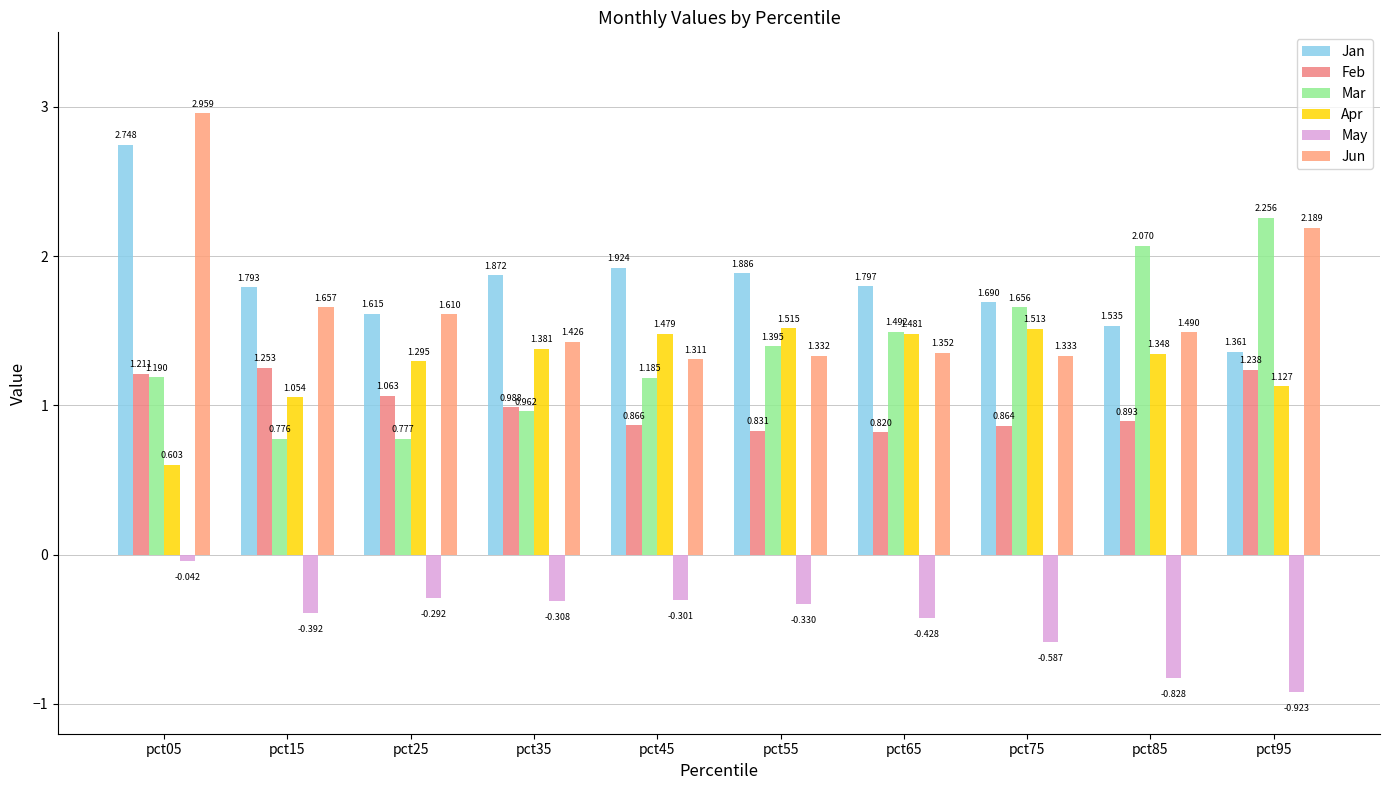

How many bars are there in each group?

6